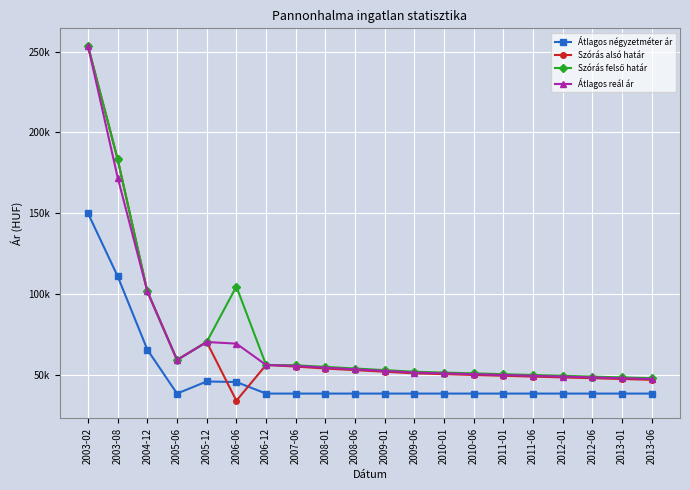

At how many categories does at least one series exceed 249110?

1